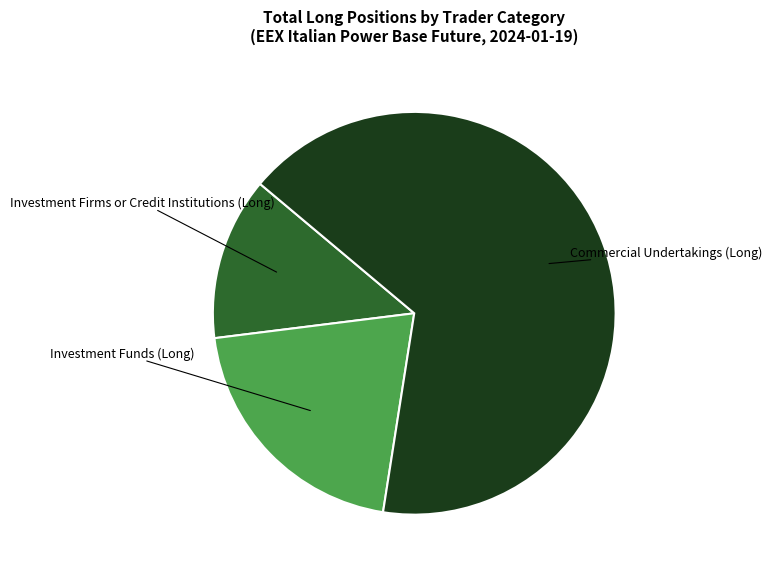

Is there a majority slice in this chart?

Yes